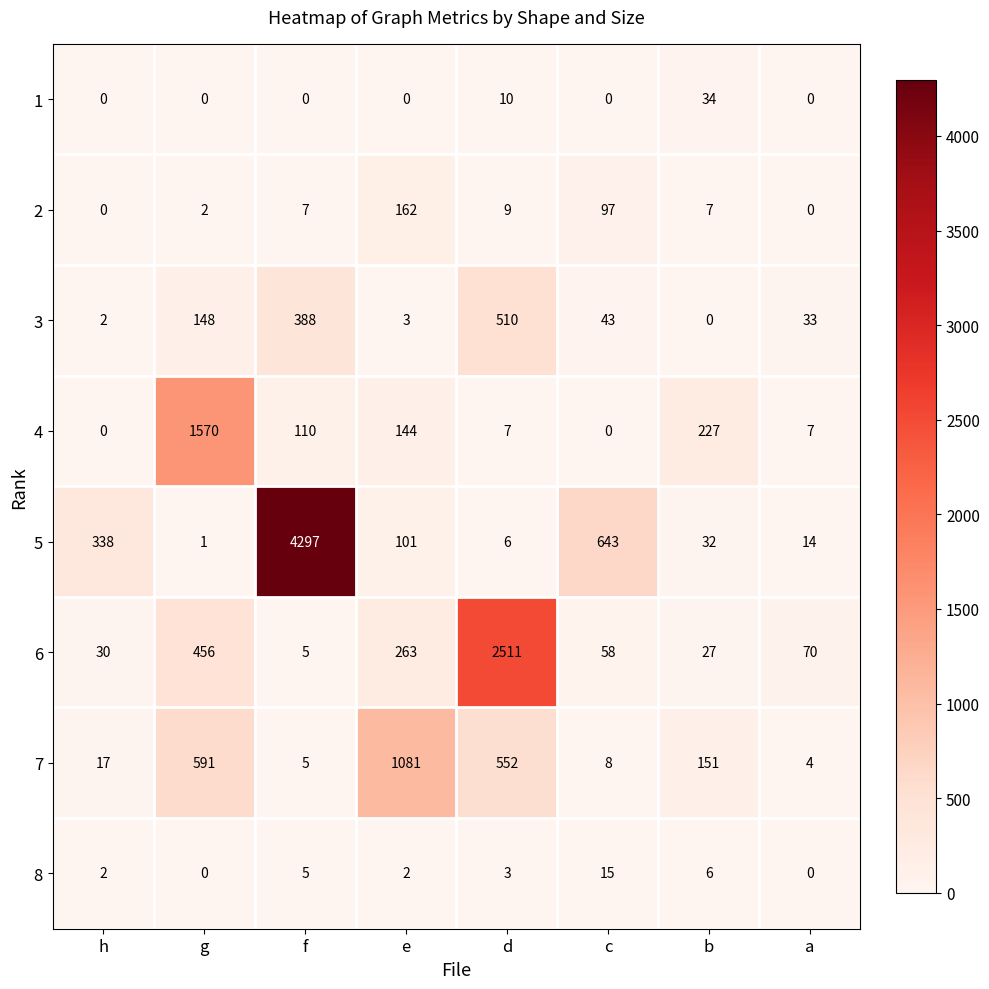

Between g and e, which series saw the biggest shift?

4